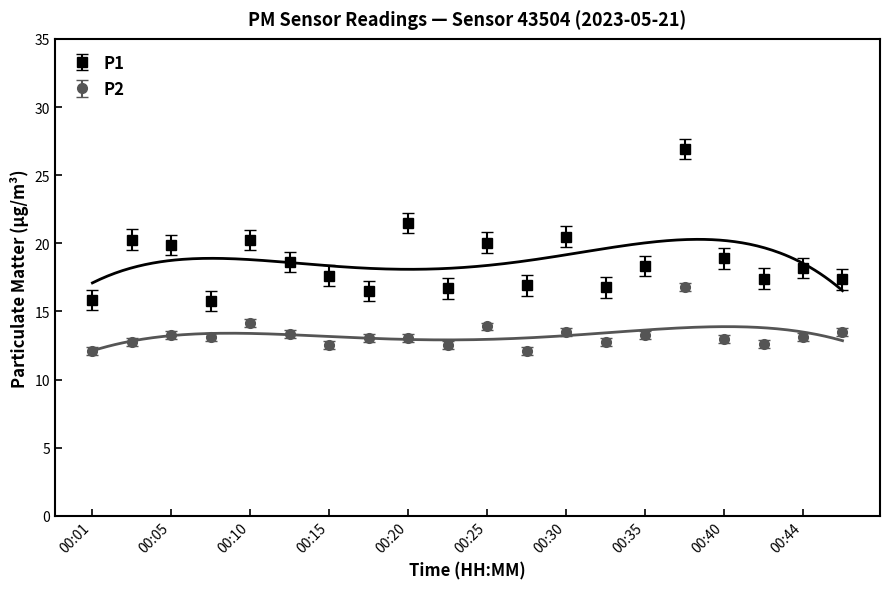

What value does the P2 series have at 00:27?

12.1